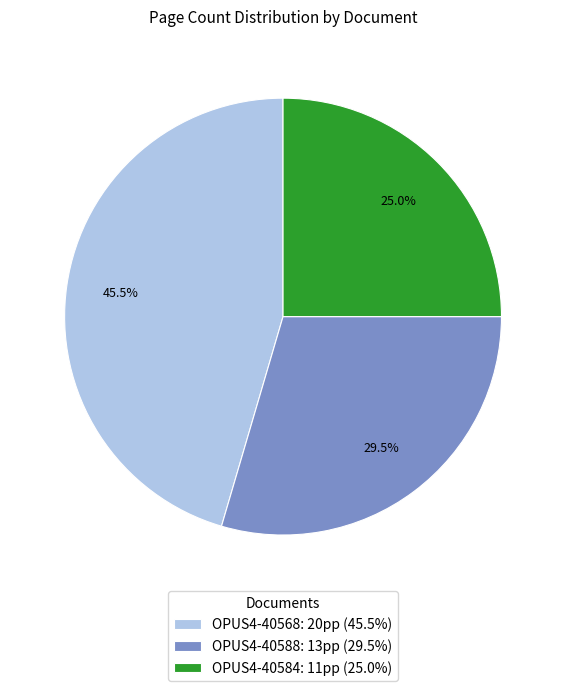

How many slices are in this pie chart?

3